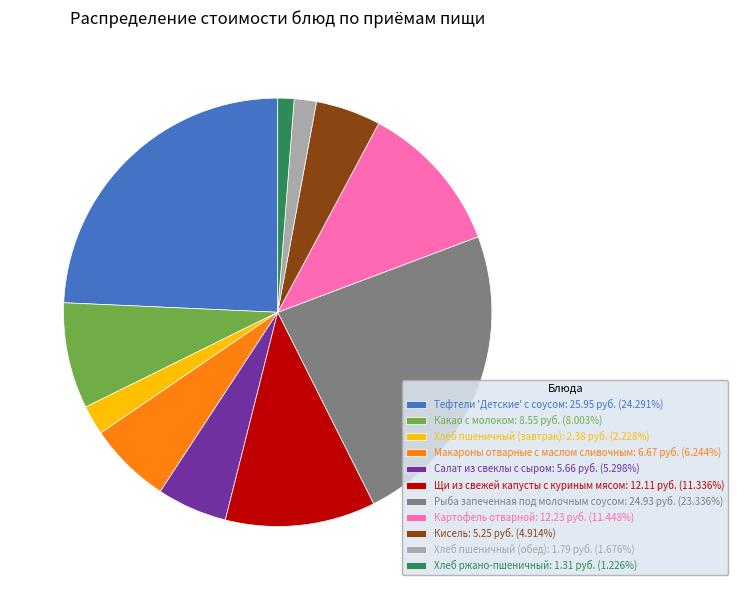

Does any single category account for the majority?

No